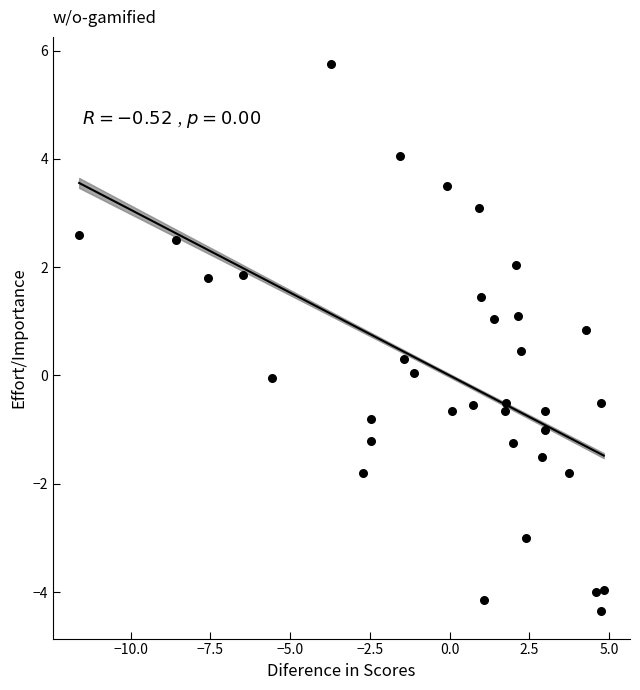

What is the range of X values (max minus min)?

16.5